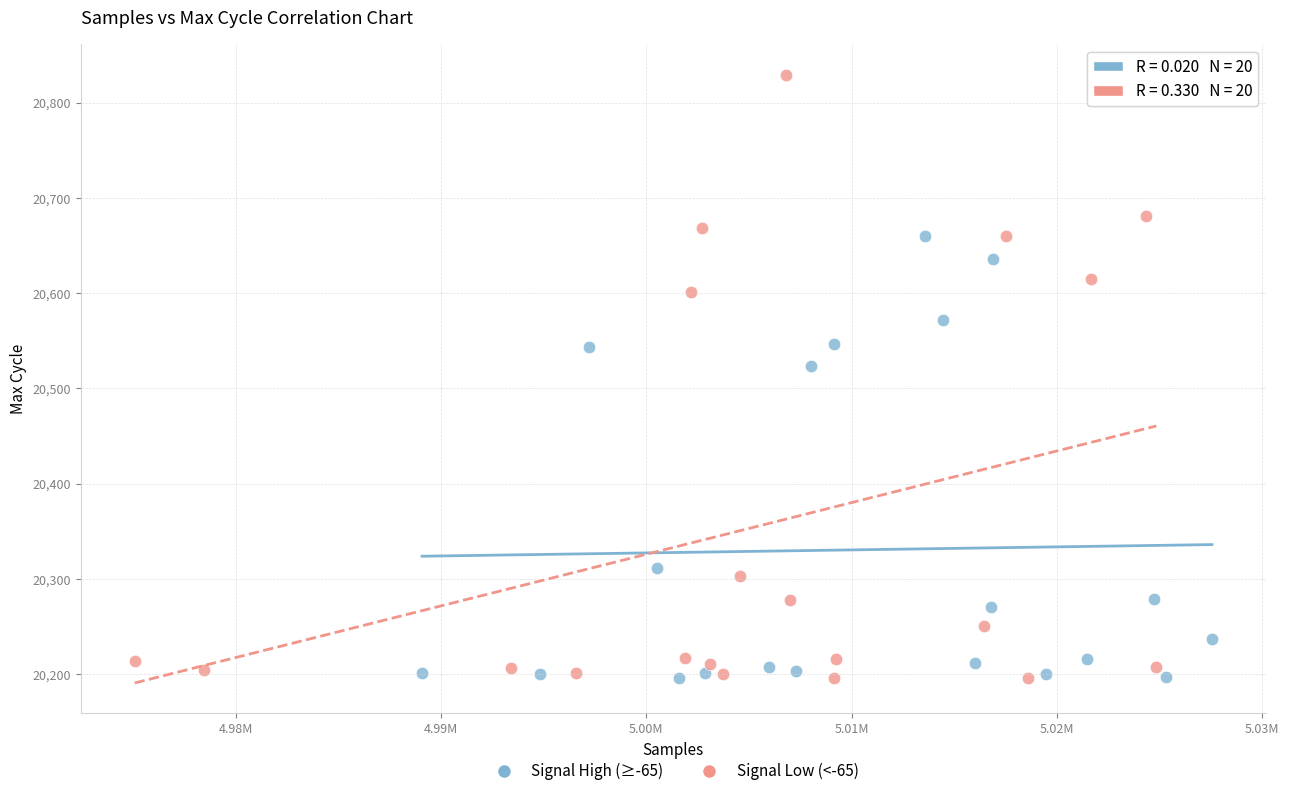

Which series reaches the maximum Y coordinate?

Signal Low (<-65)